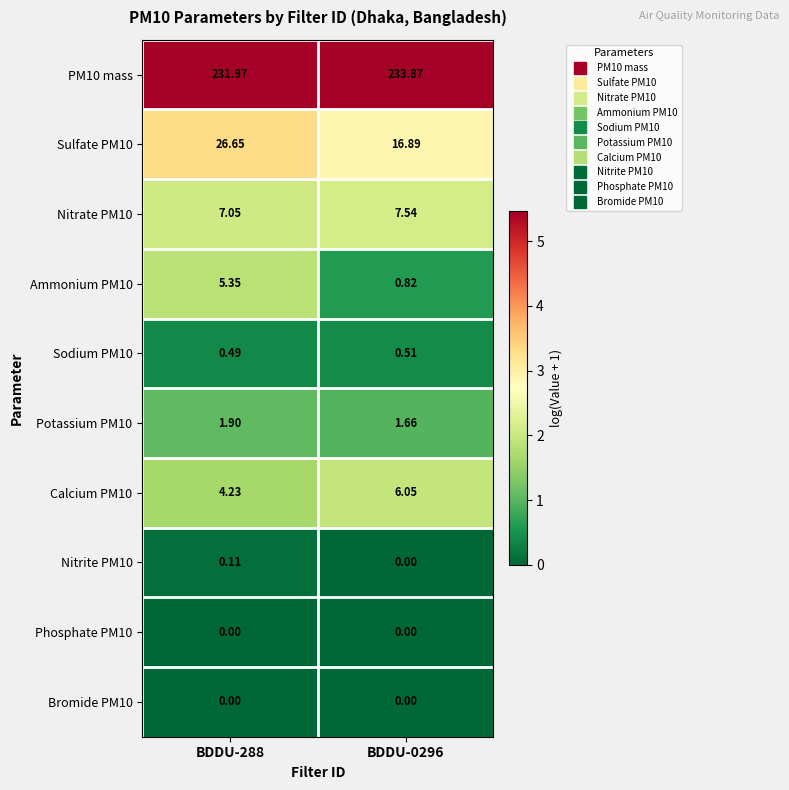

Is the value of Calcium PM10 at BDDU-0296 greater than the value of Sodium PM10 at BDDU-0296?

Yes